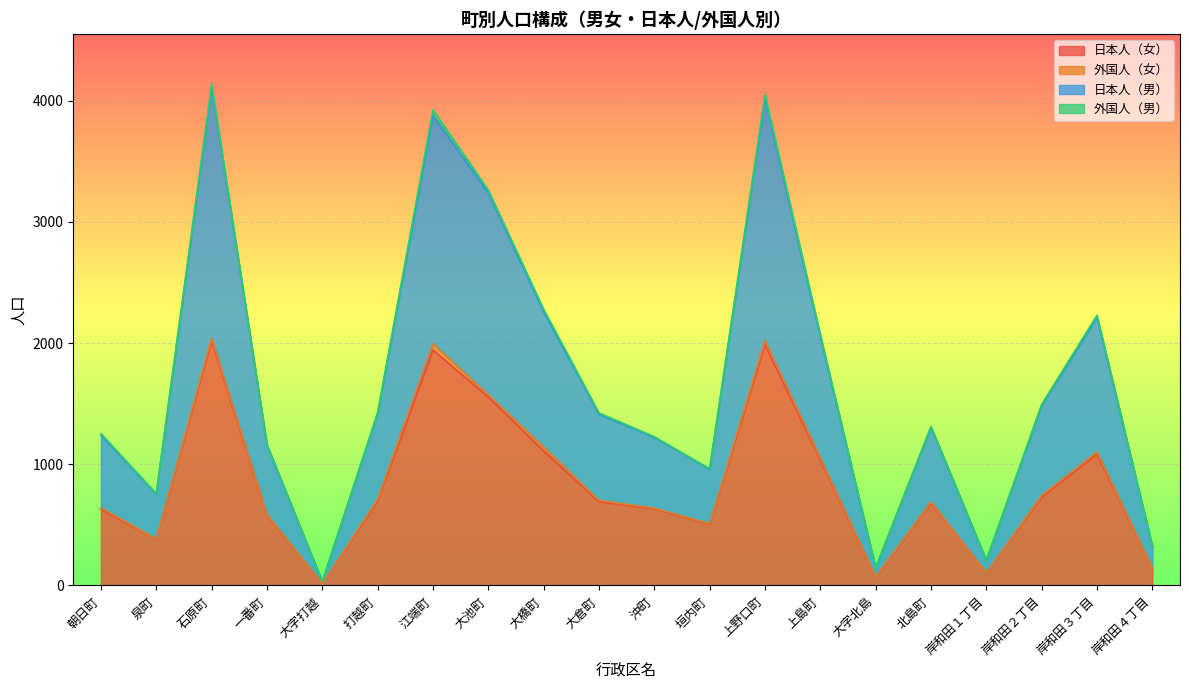

At how many categories does at least one series exceed 3170?

4